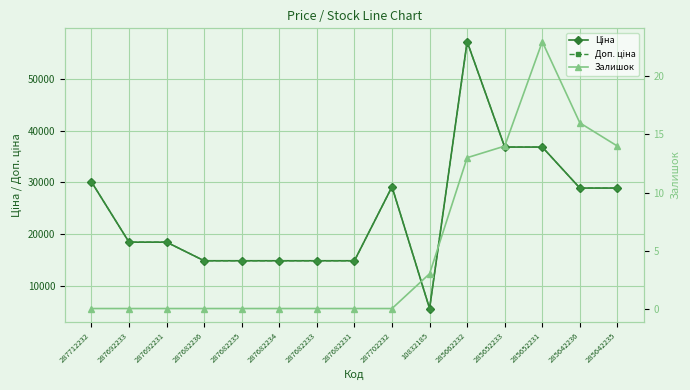

What position from the left is 287692231?

3